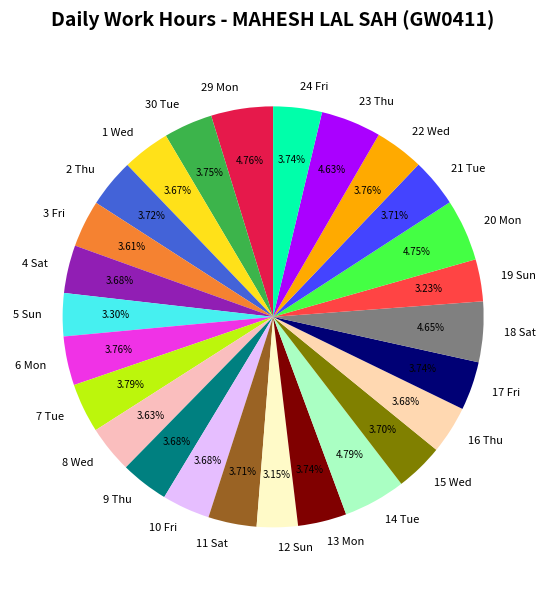

How many segments does this pie chart have?

26